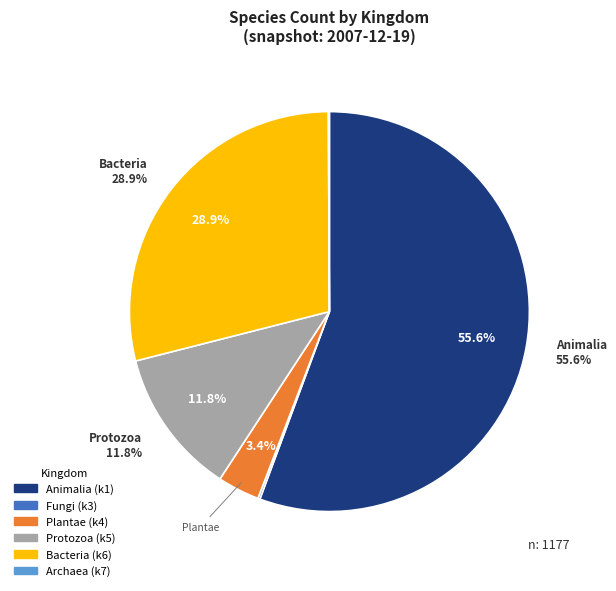

What is the smallest slice in the pie chart?

7